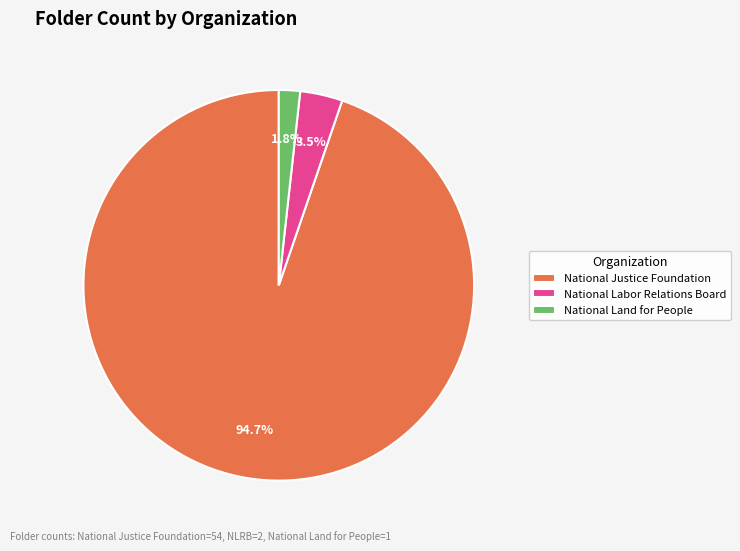

What percentage is NOT represented by National Justice Foundation?

5.3%